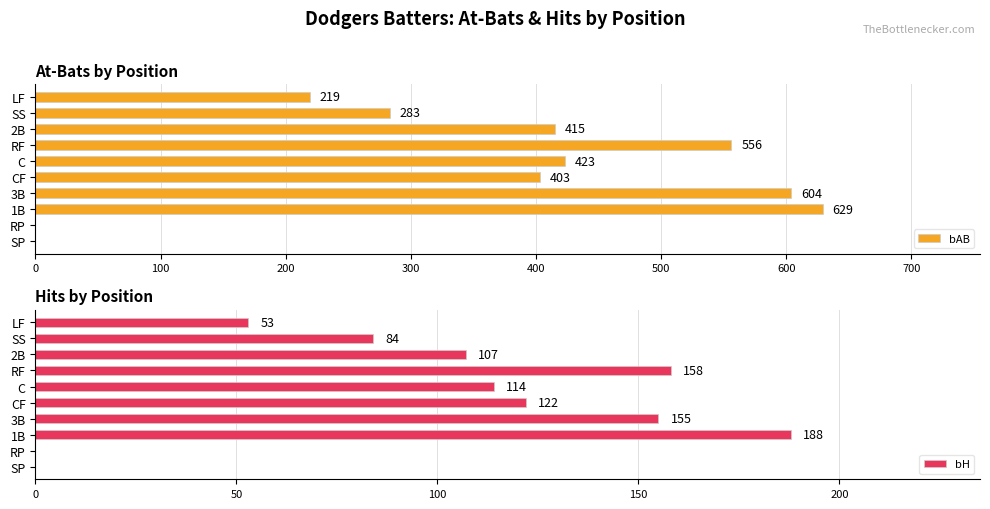

At how many categories does at least one series exceed 493?

3